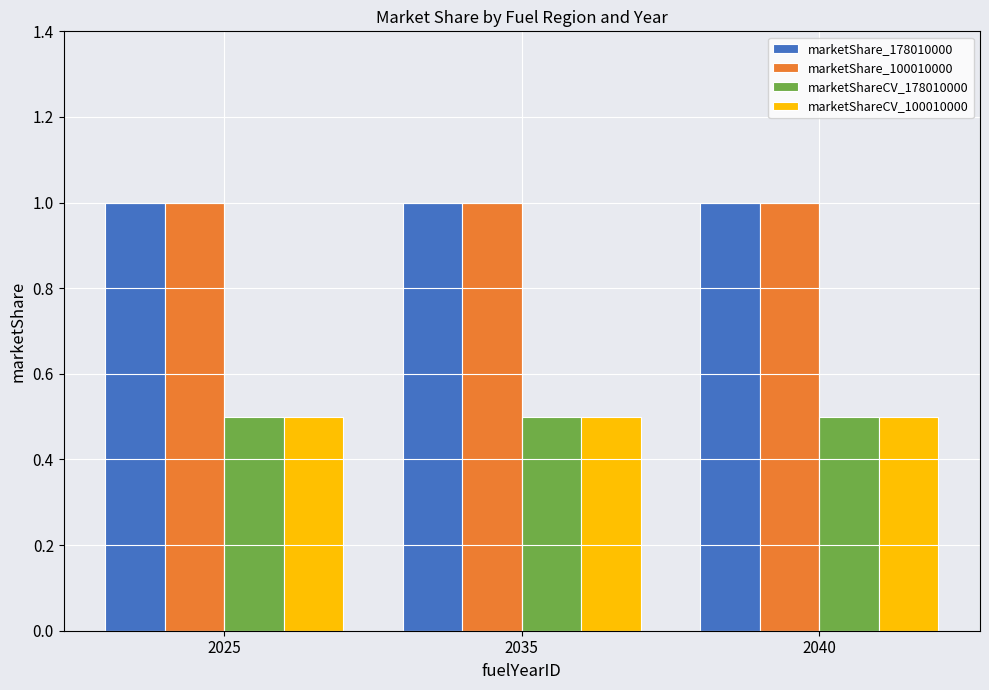

What is the minimum value for marketShare_100010000?

1.0